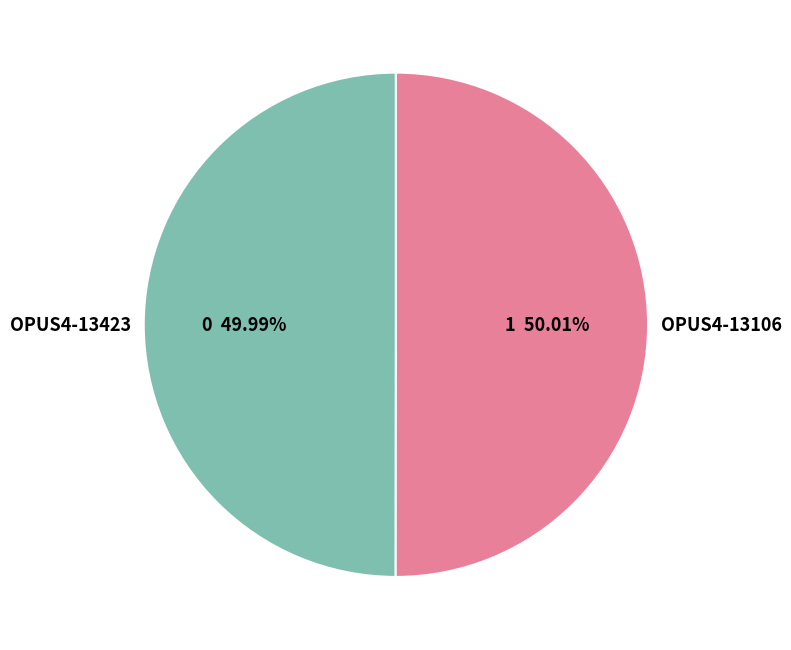

What is the ratio of the value at OPUS4-13423 to the value at OPUS4-13106?

1.0